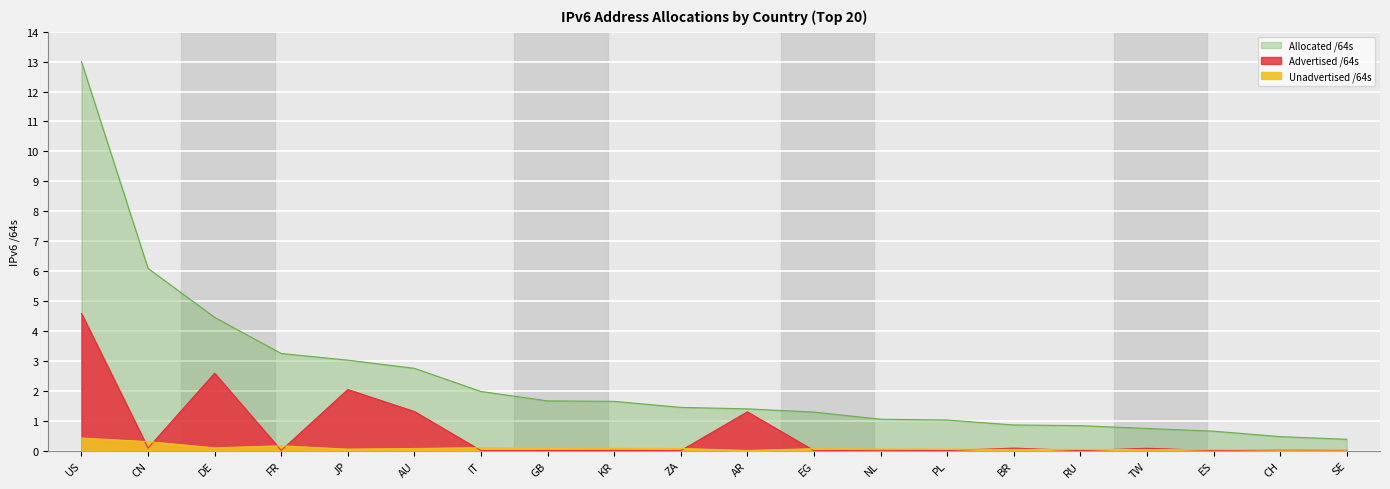

True or false: Advertised /64s and Allocated /64s cross at least once.

False